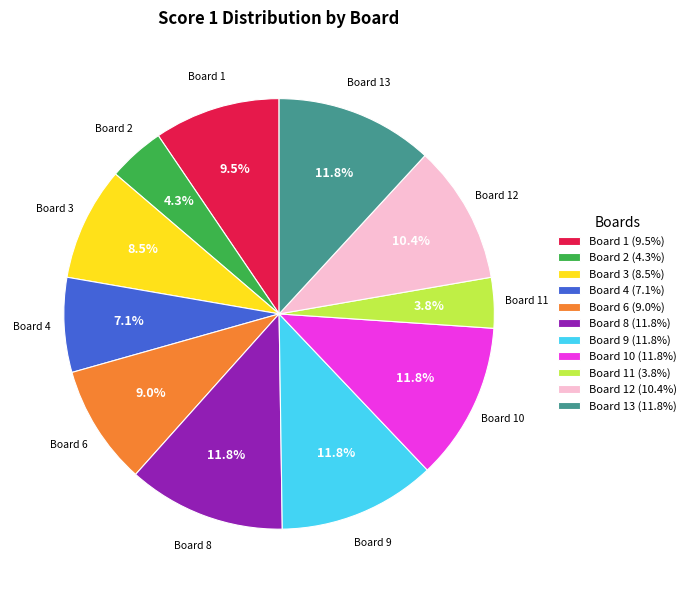

What is the ratio of the value at Board 10 (11.8%) to the value at Board 4 (7.1%)?

1.7